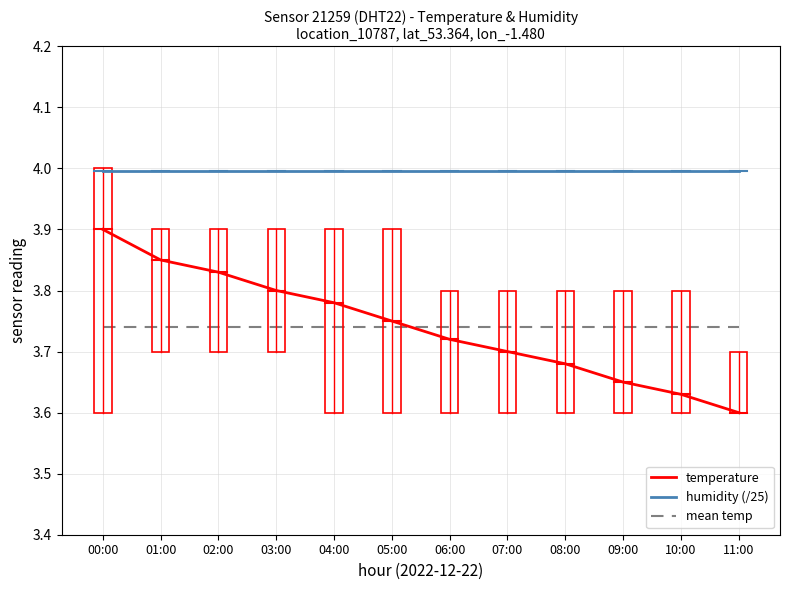

How many lines are shown in the chart?

3